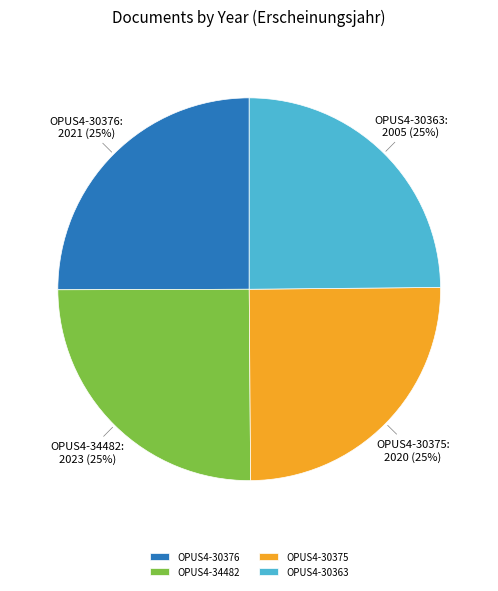

To the nearest percent, what portion does OPUS4-30376 represent?

25%